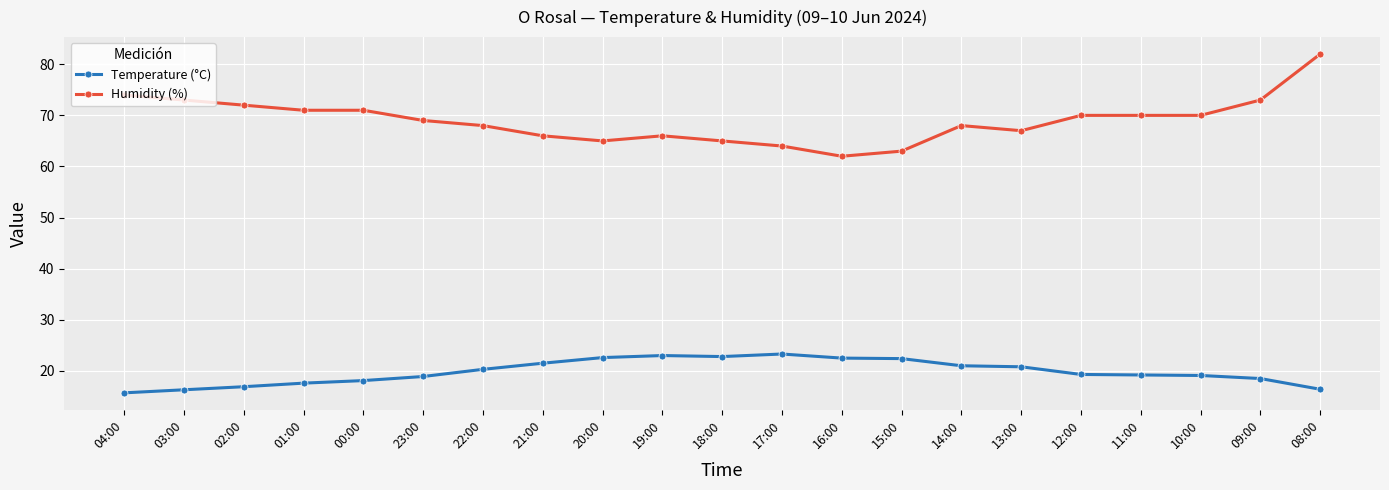

What is the label of the 9th point from the right?

16:00